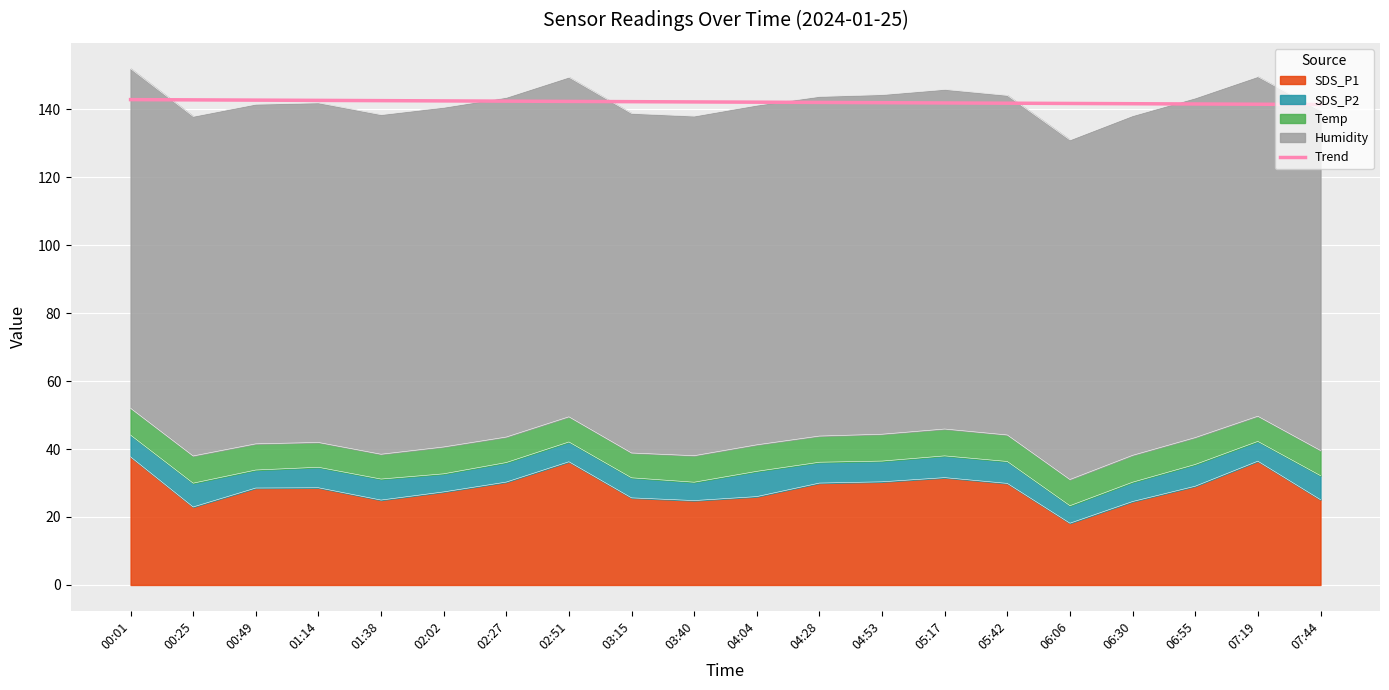

True or false: there are more than 0 points higher than both neighbors.

False